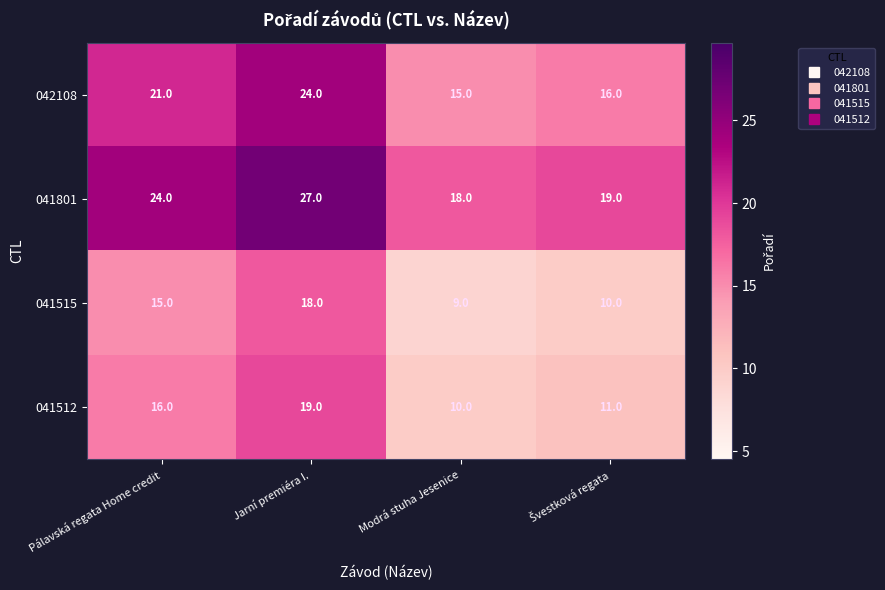

What is the highest value of the 041801 series?

27